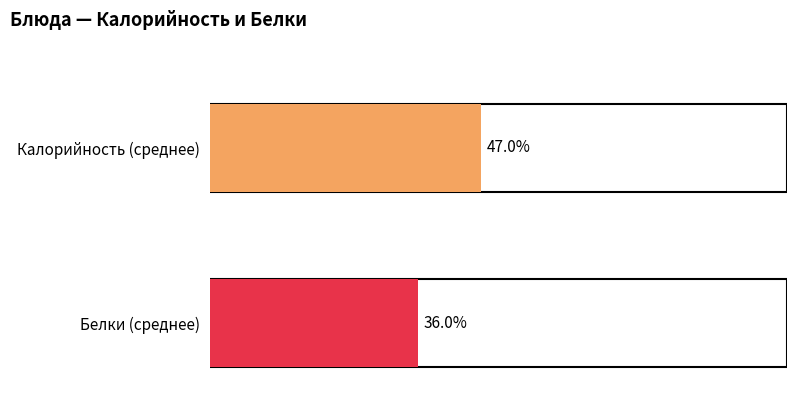

At Огурец, list the series in order from largest to smallest.

Калорийность, Белки